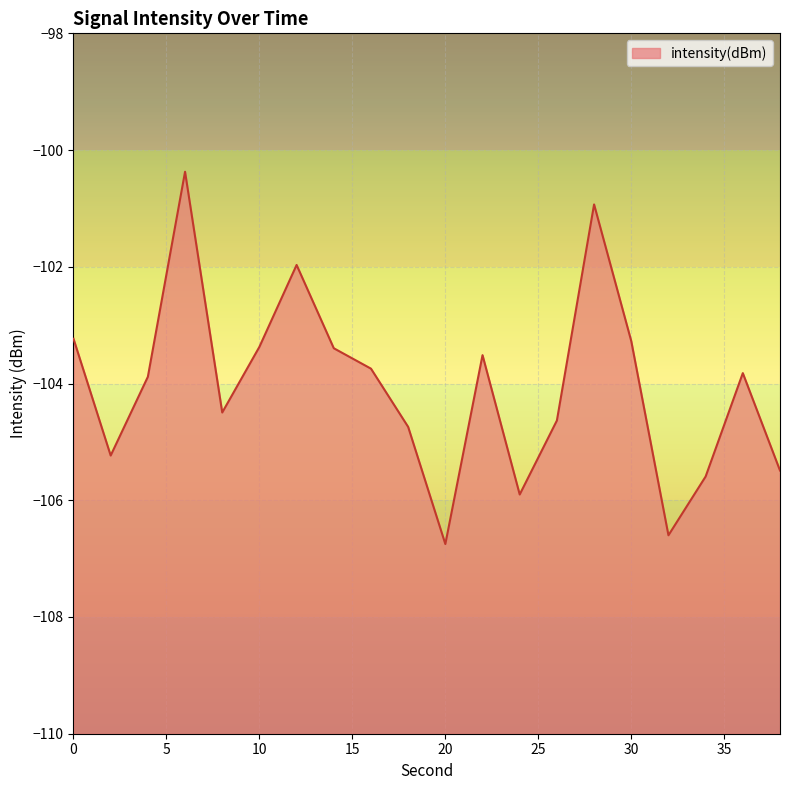

Rank the categories by value from highest to lowest.

6, 28, 12, 0, 30, 10, 14, 22, 16, 36, 4, 8, 26, 18, 2, 38, 34, 24, 32, 20